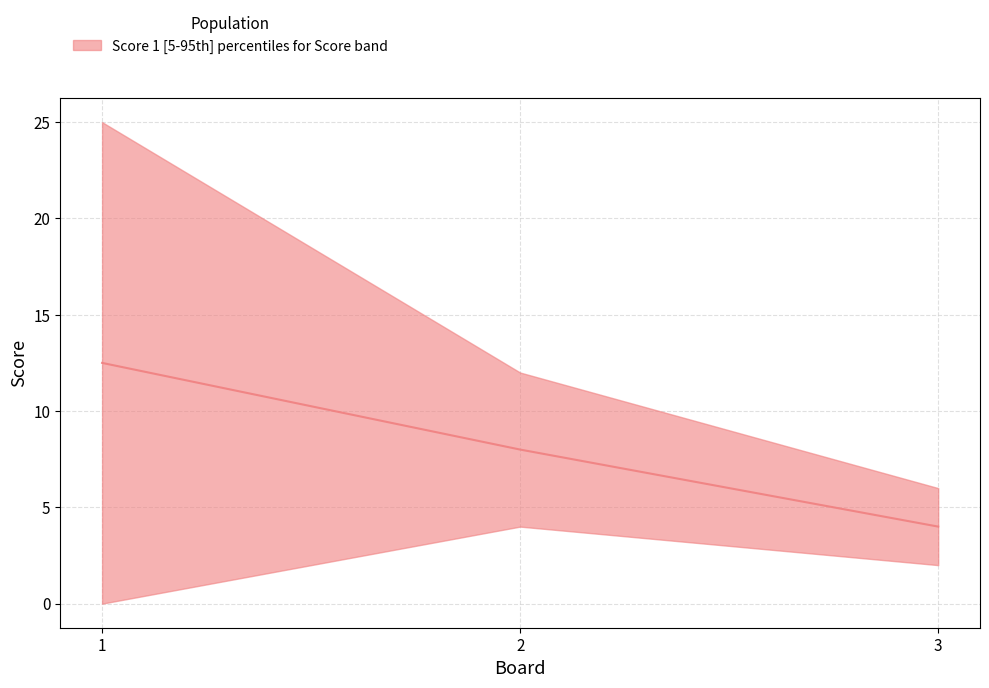

Reading left to right, transcribe all the data shown in this chart.

1=12.5	2=8.0	3=4.0